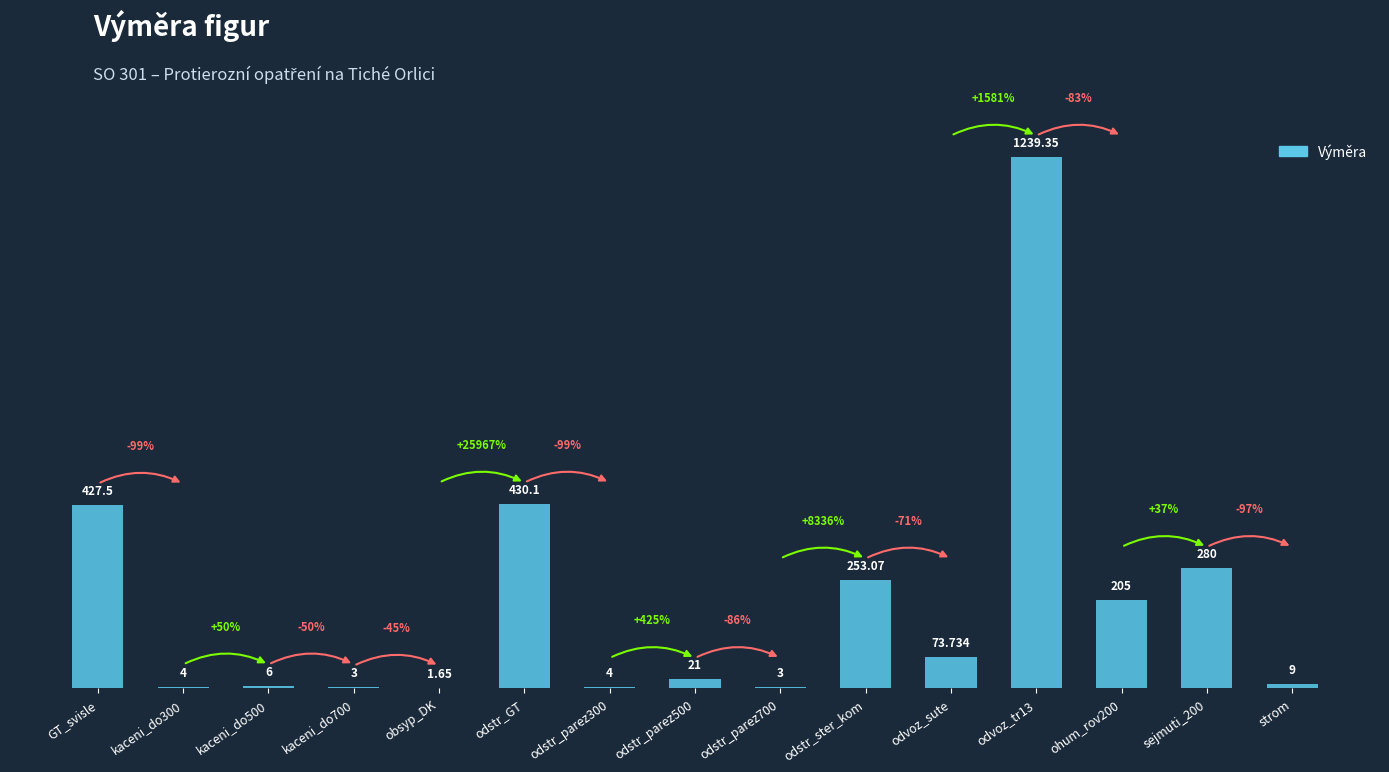

Where does the data first go above 21?

GT_svisle